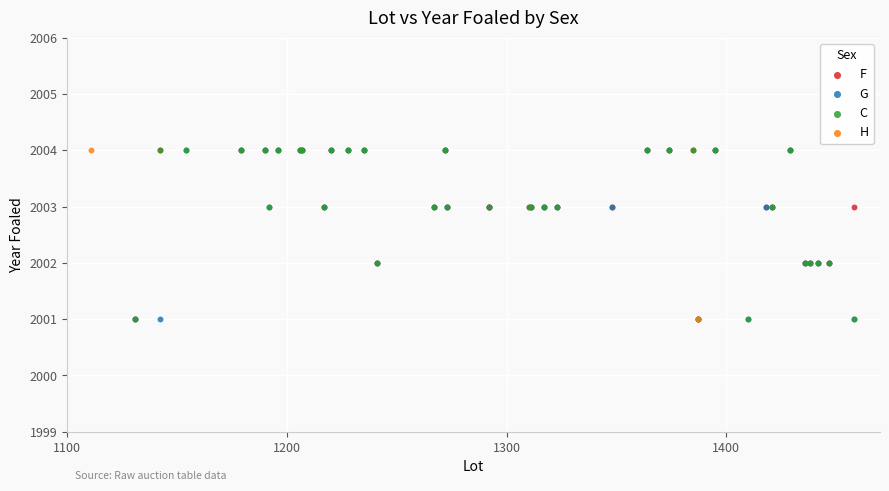

What are all the series names shown in the legend?

F, G, C, H